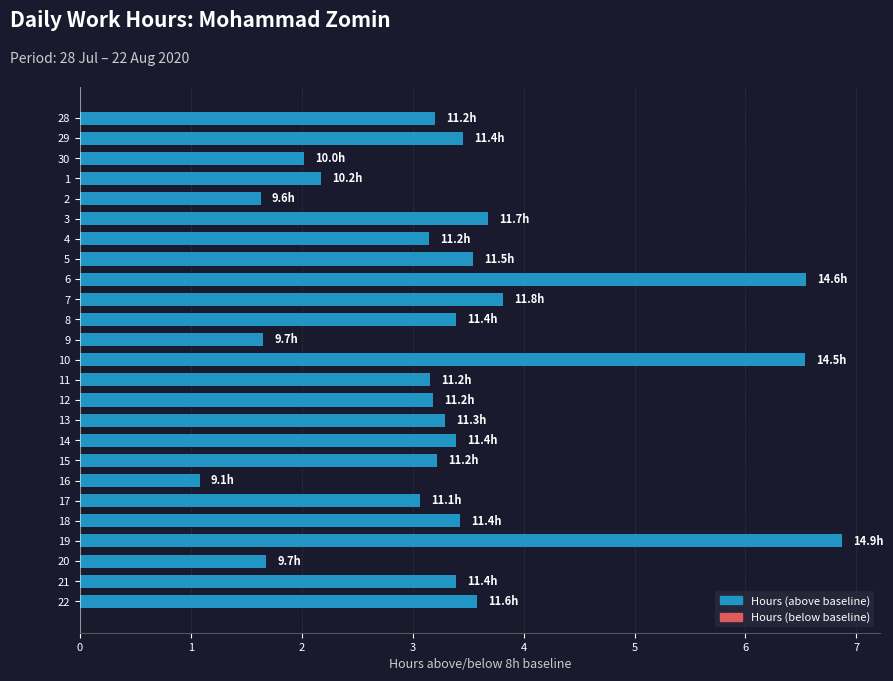

Which label corresponds to the smallest value in the chart?

16